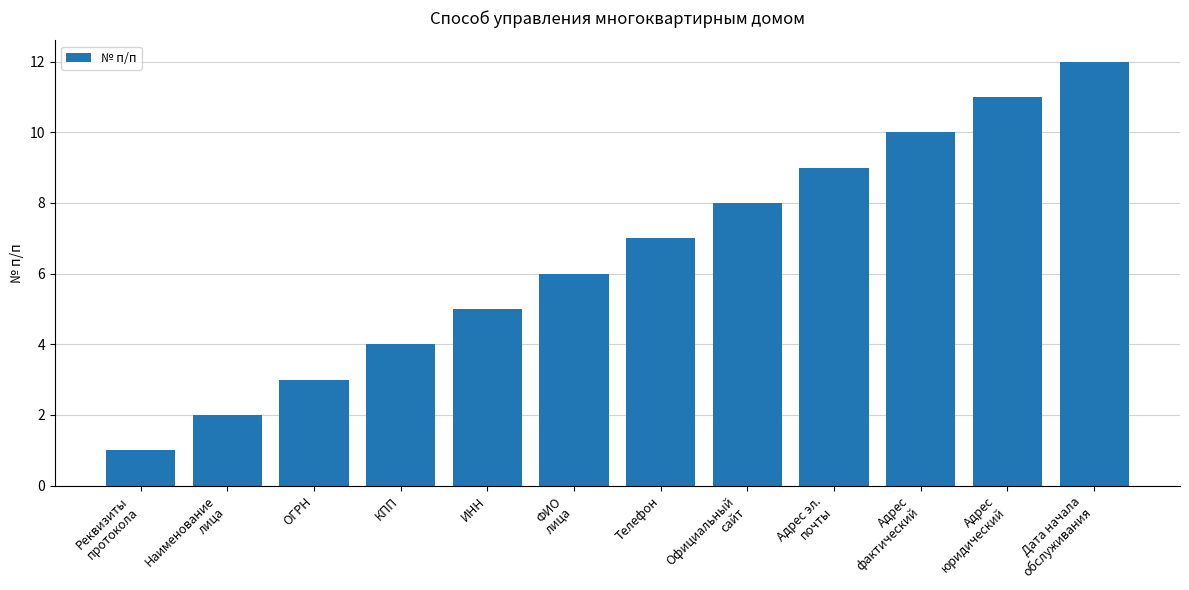

True or false: the data shows 6 at ФИО
лица.

True